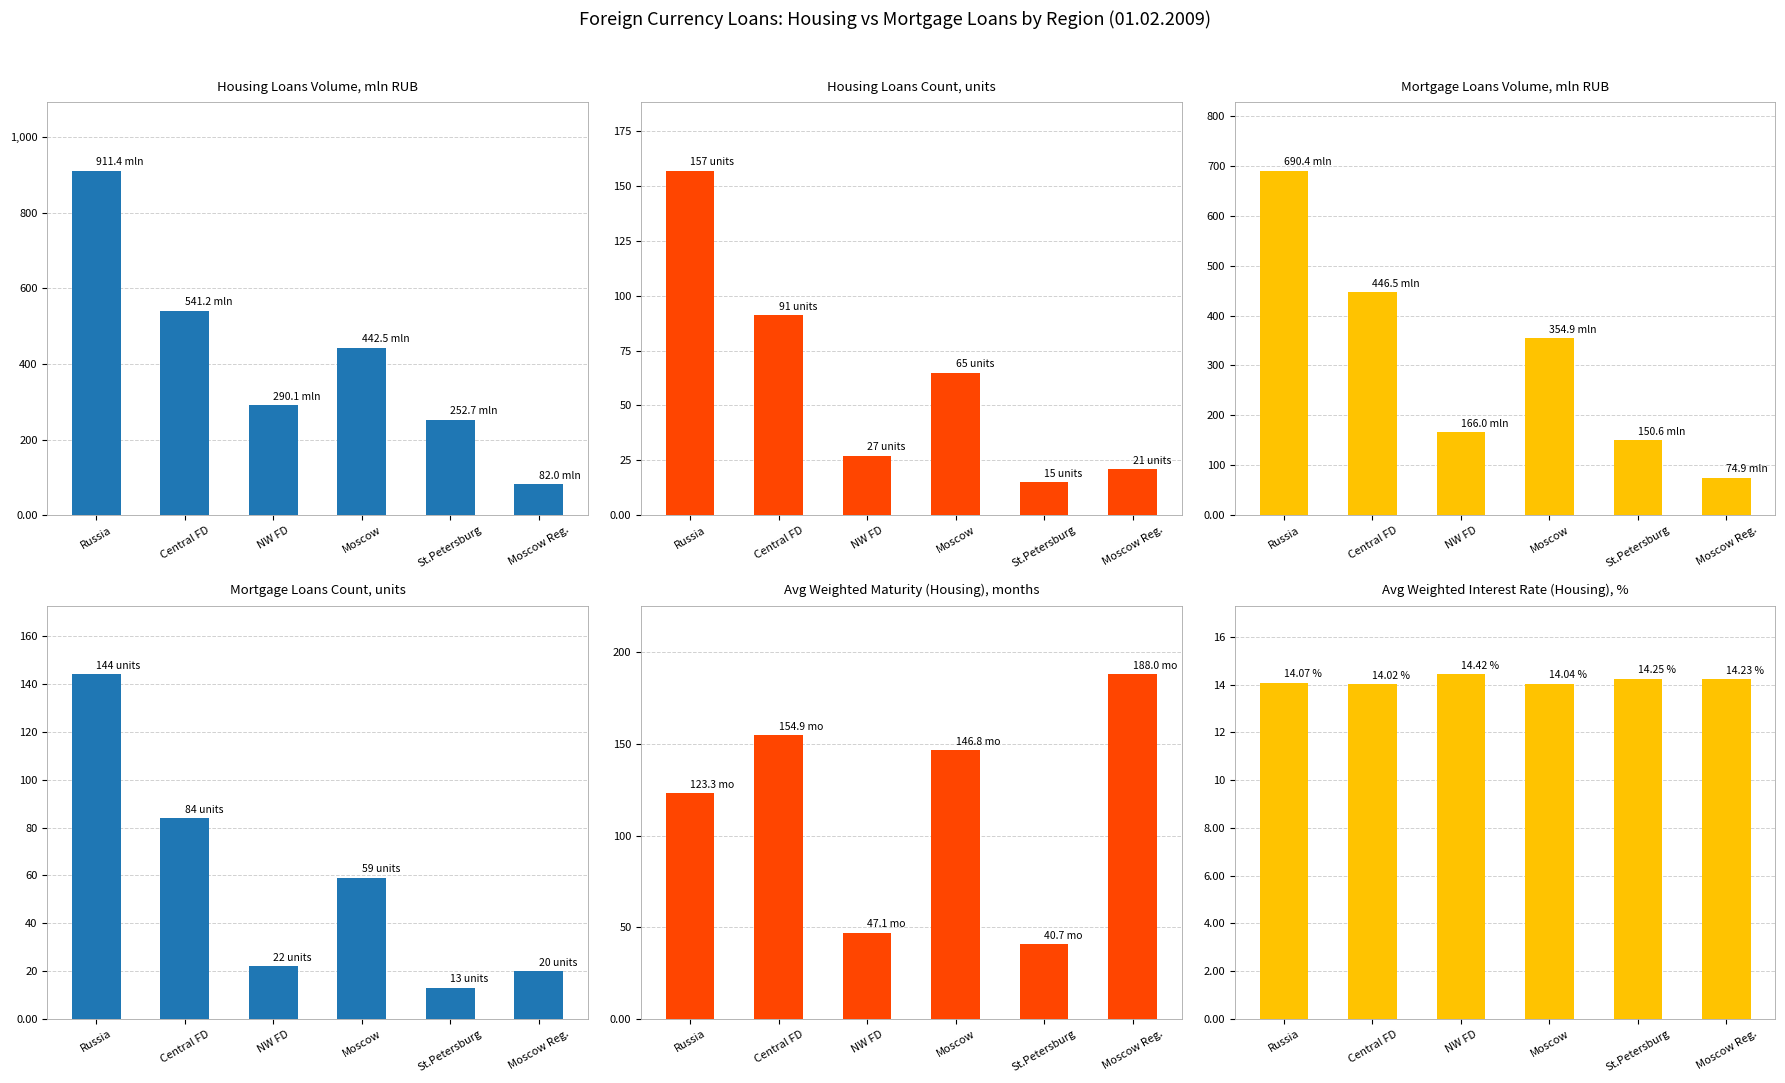

At Central FD, list the series in order from largest to smallest.

Housing Loans Volume, mln RUB, Mortgage Loans Volume, mln RUB, Avg Weighted Maturity (Housing), months, Housing Loans Count, units, Mortgage Loans Count, units, Avg Weighted Interest Rate (Housing), %